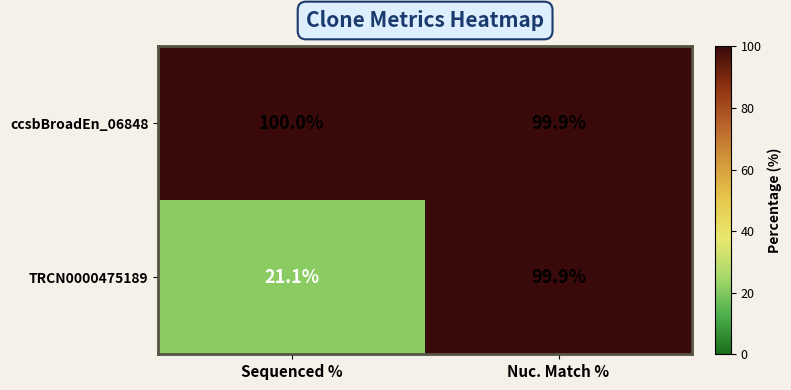

True or false: TRCN0000475189 has a value of 31.3 at Sequenced %.

False